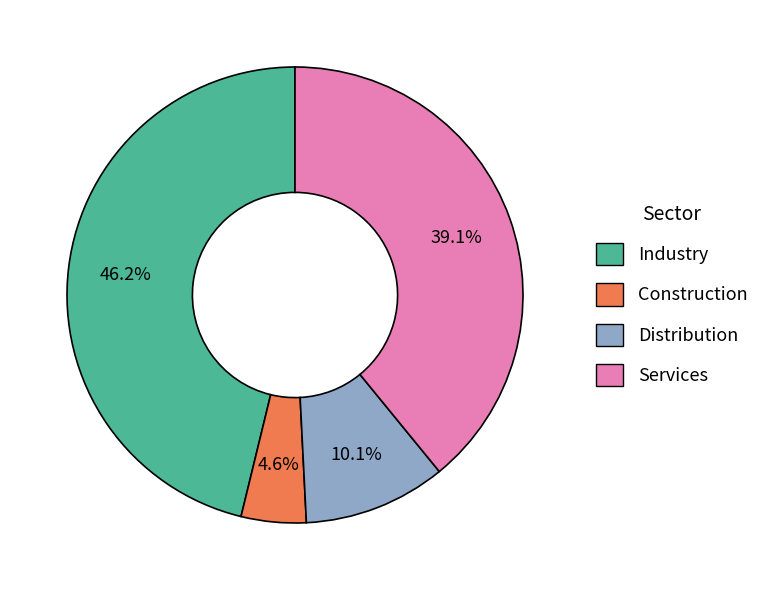

Is it true that Industry is 37% of the pie?

False